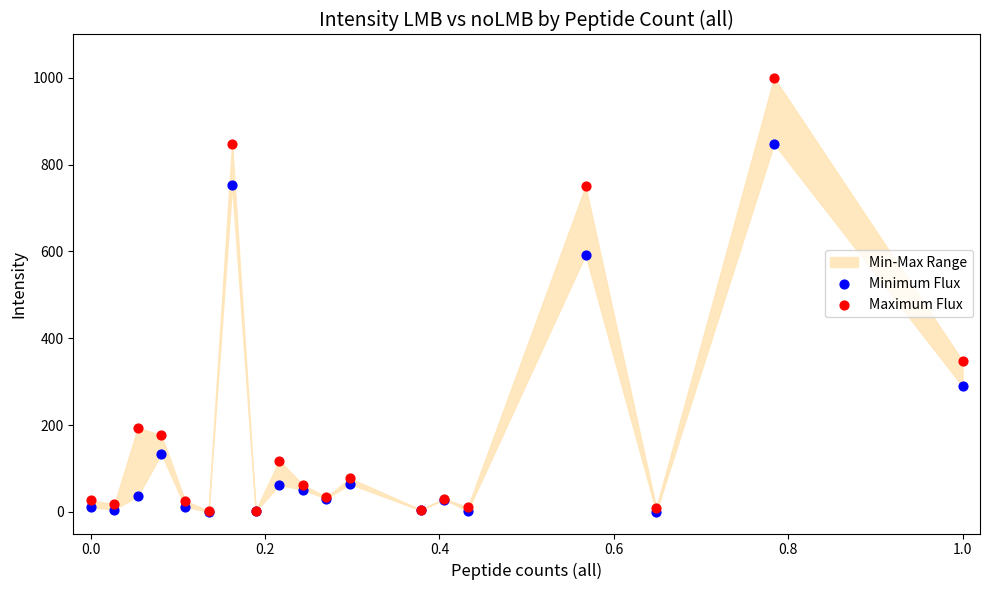

Which series has the widest spread of Y values?

Maximum Flux